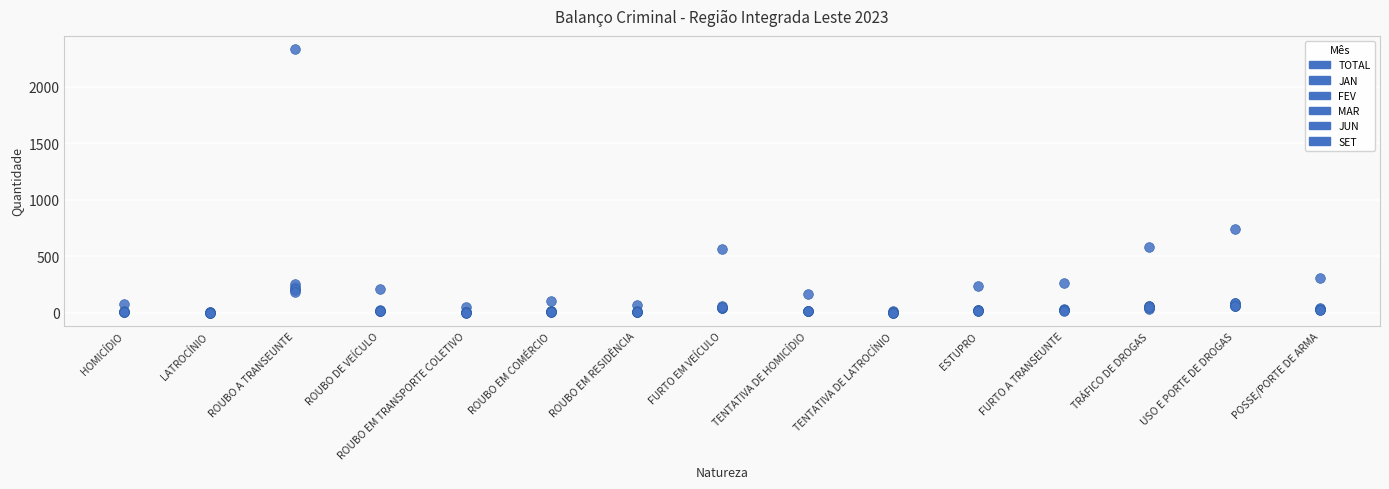

What is the label of the 9th point from the left?

TENTATIVA DE HOMICÍDIO